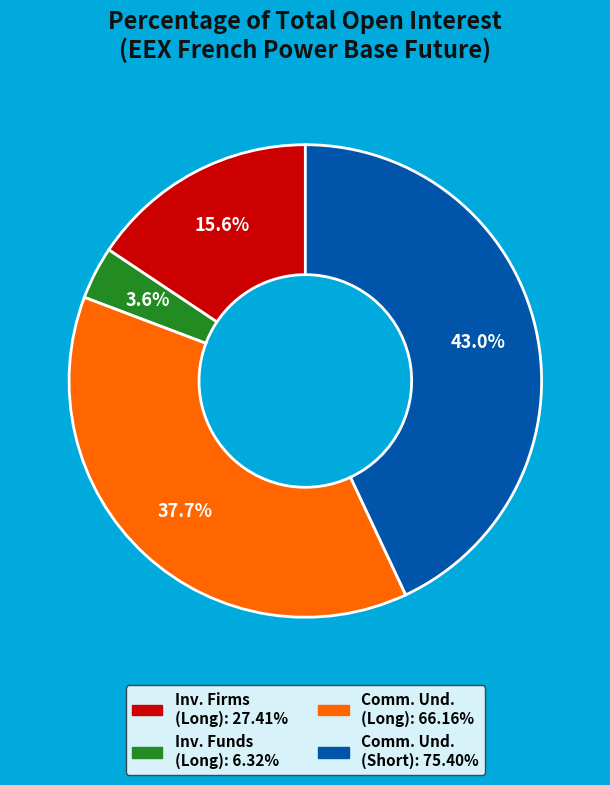

To the nearest percent, what is the average slice percentage?

25%